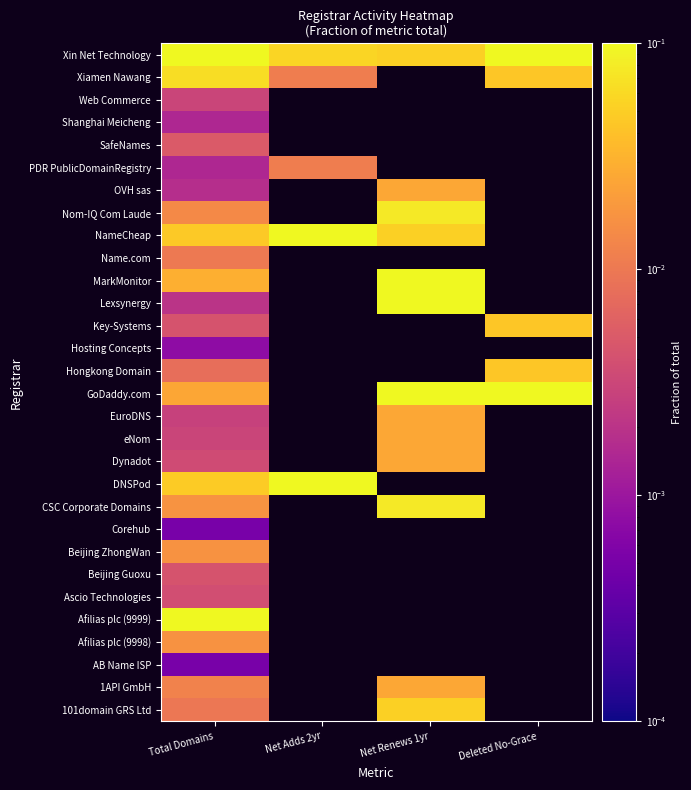

The Lexsynergy series shows 0.0 at Net Renews 1yr. True or false?

False